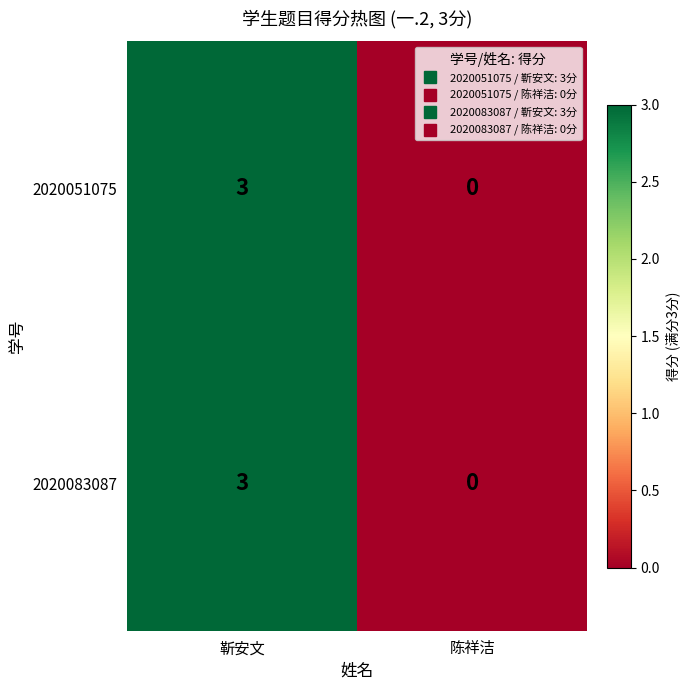

Count the number of data series in this chart.

2